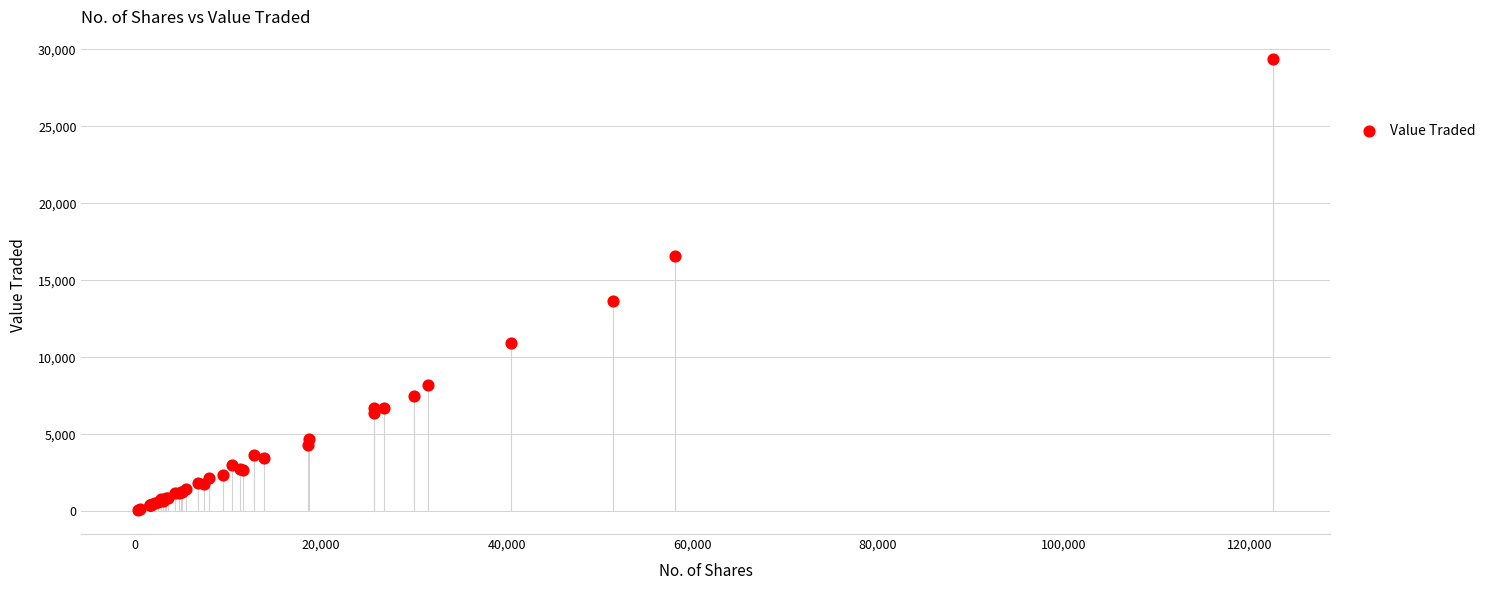

What Y value in the scatter plot is closest to 14706?

13655